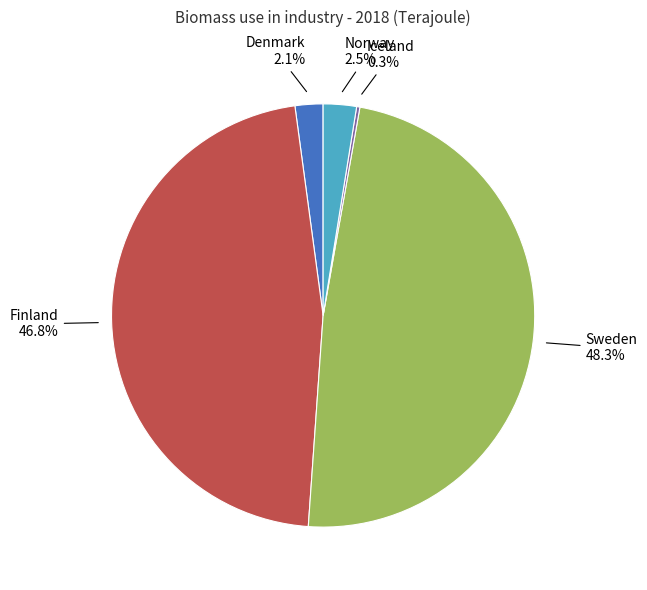

Is there a majority slice in this chart?

No